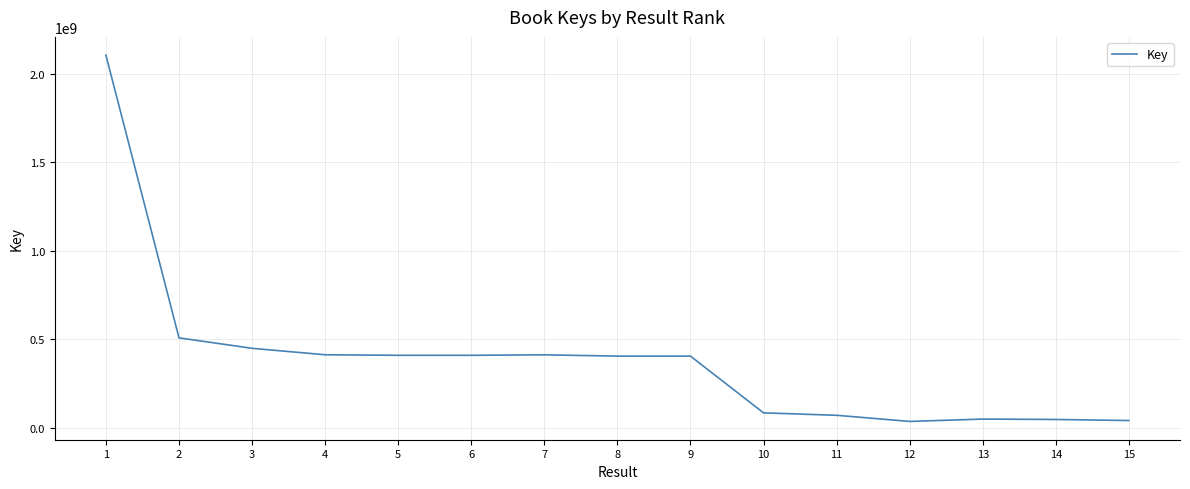

What is the ratio of the value at 8 to the value at 6?

1.0